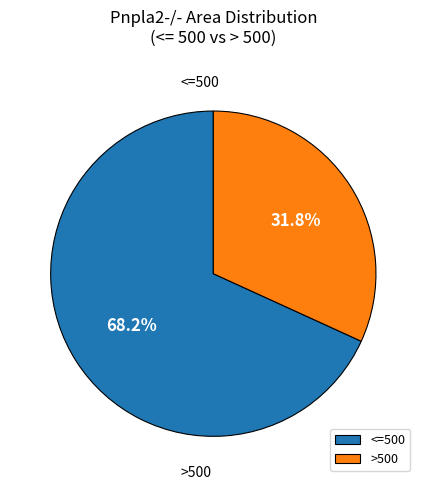

What is the change in value from <=500 to >500?

-36.4